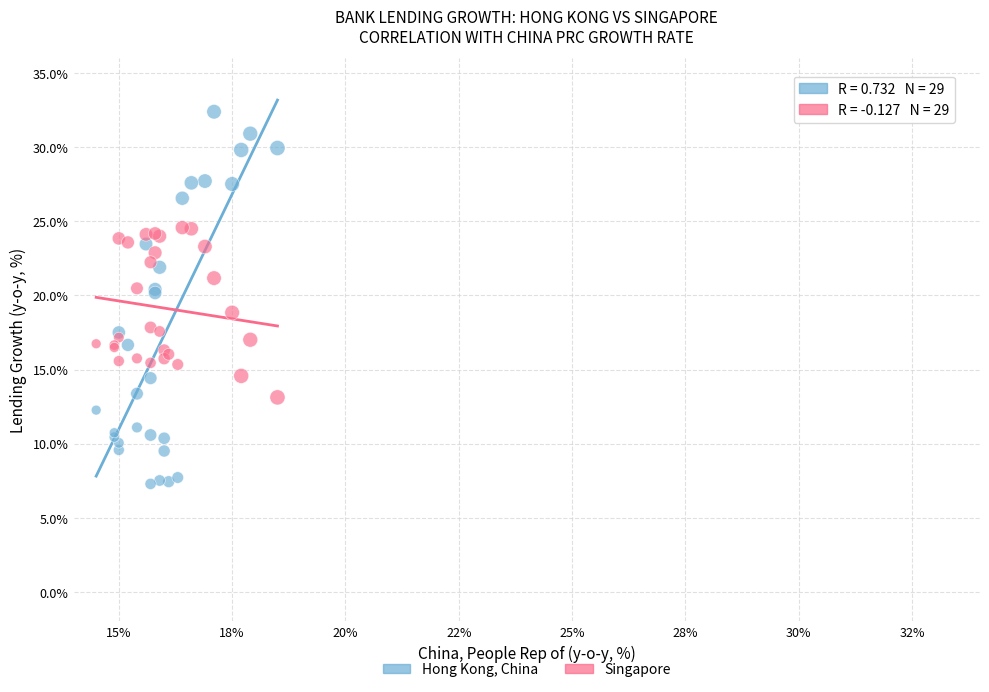

Which series contains the lowest Y value?

Hong Kong, China